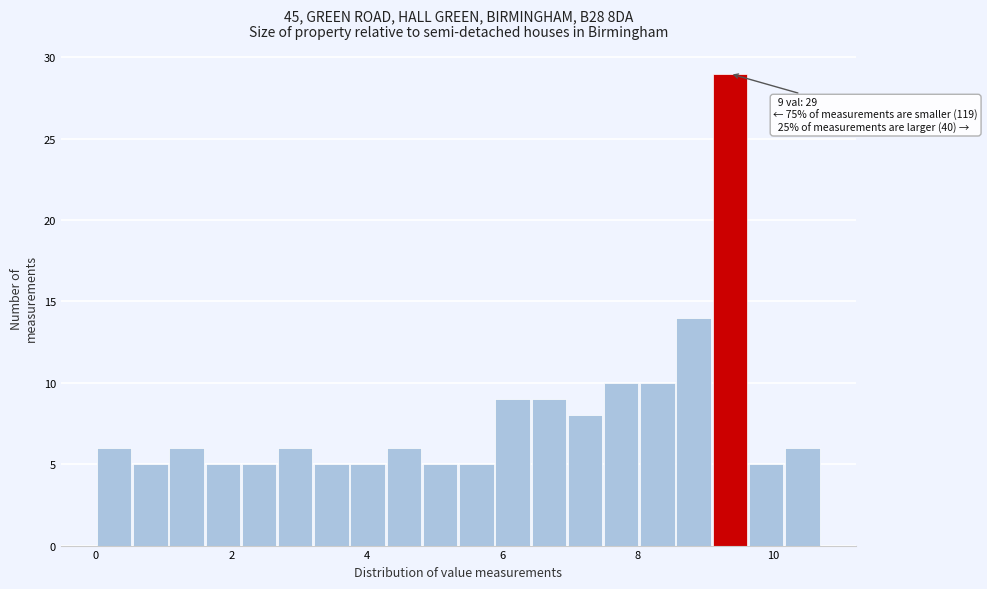

Read against the x-axis, roughly where is the centre of the tallest bar?

9.4